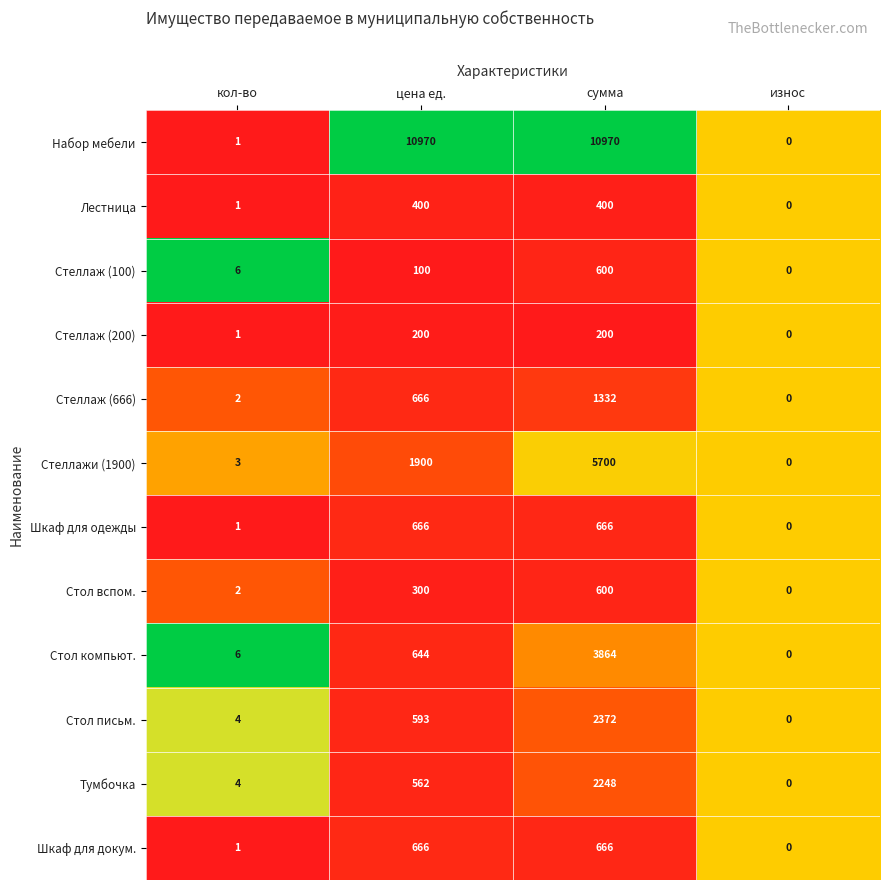

The value of Стол письм. at износ is 0. True or false?

True